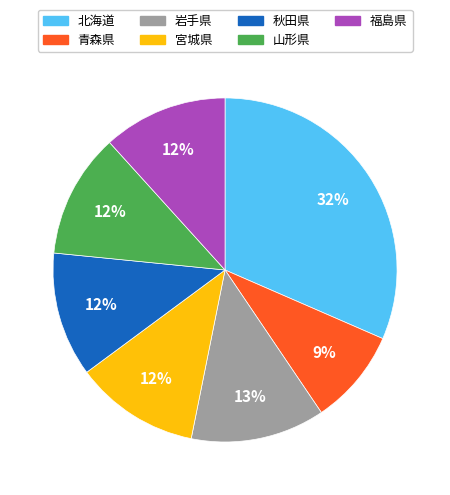

Is the sum of 宮城県 and 北海道 greater than half?

No